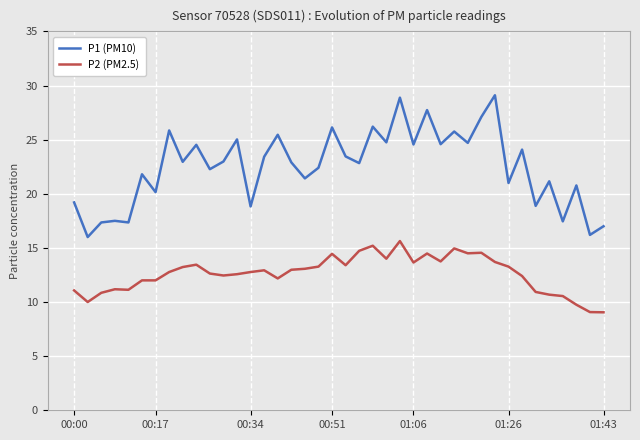

What is the minimum value shown in the chart?

9.1